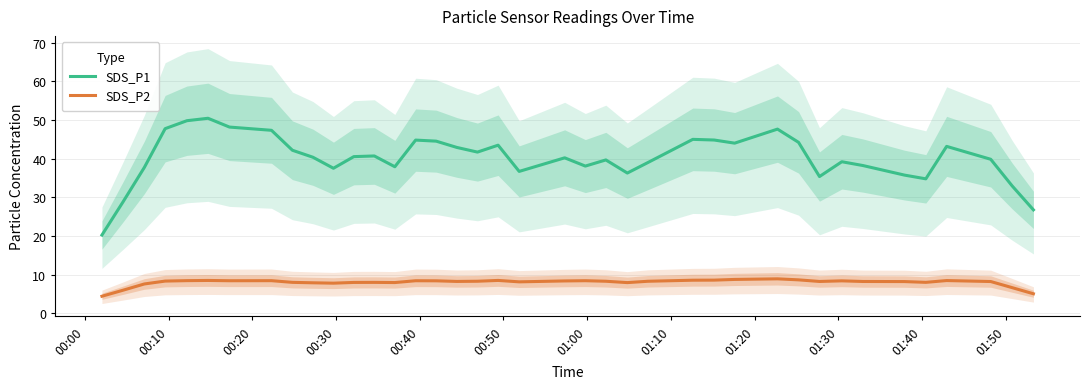

True or false: SDS_P2 and SDS_P1 intersect in this chart.

False